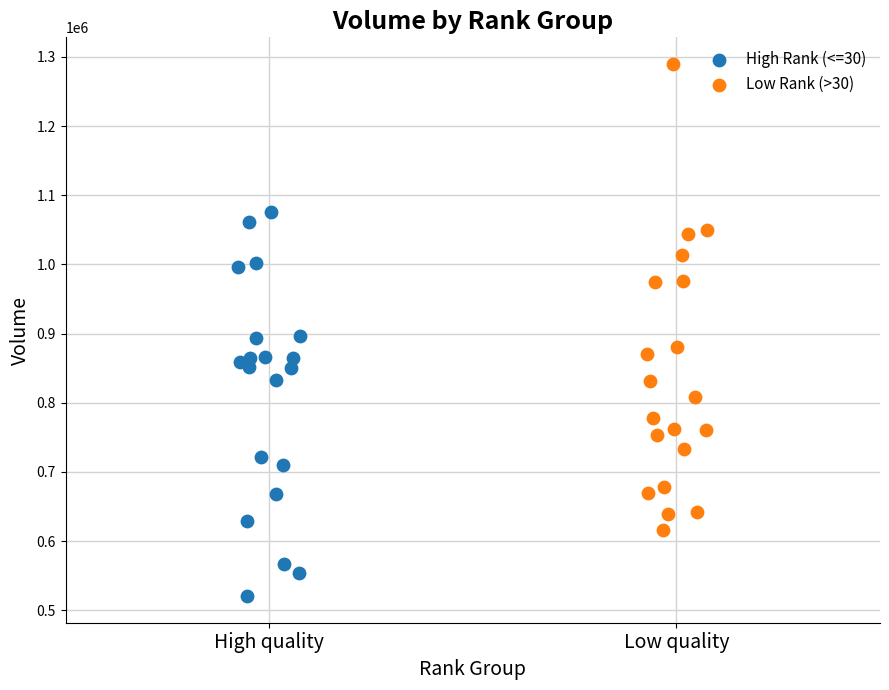

Which series reaches the minimum Y coordinate?

High Rank (<=30)